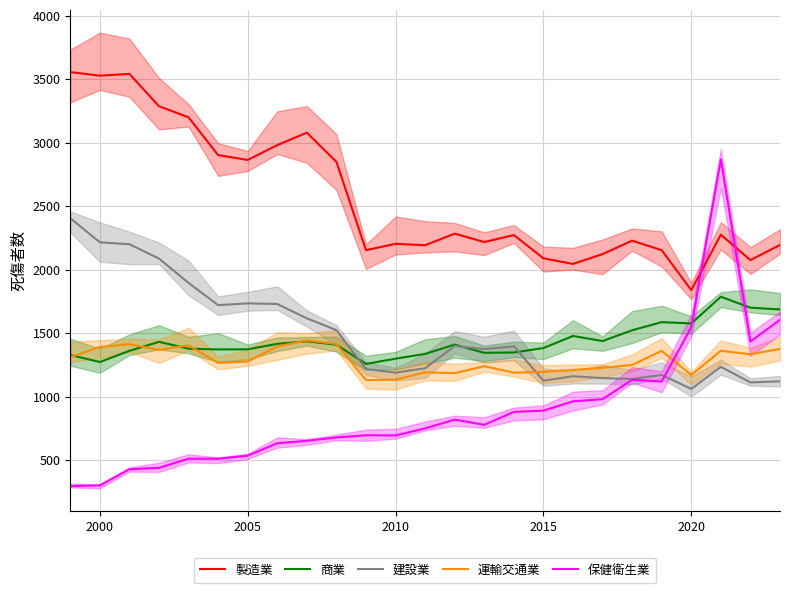

True or false: 製造業 and 建設業 intersect in this chart.

False